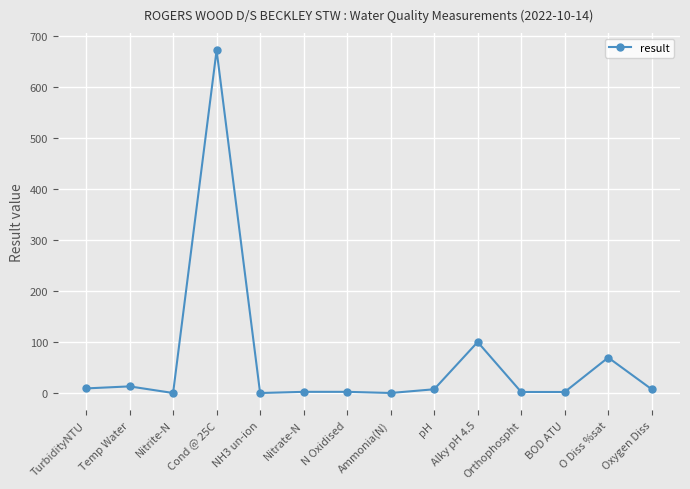

True or false: there are more than 1 points higher than both neighbors.

True